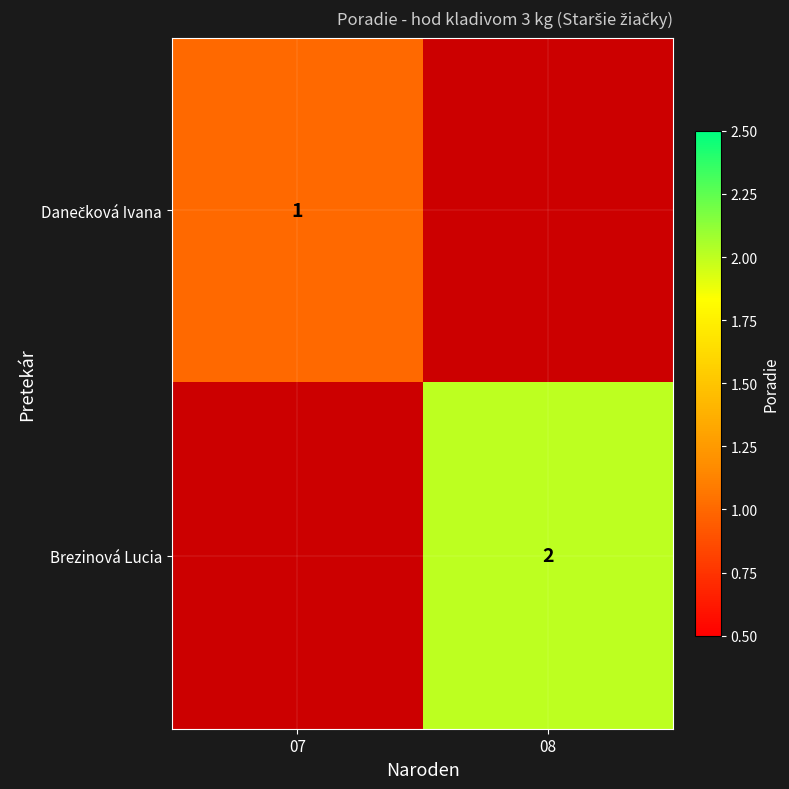

The Brezinová Lucia series shows 2 at 08. True or false?

True